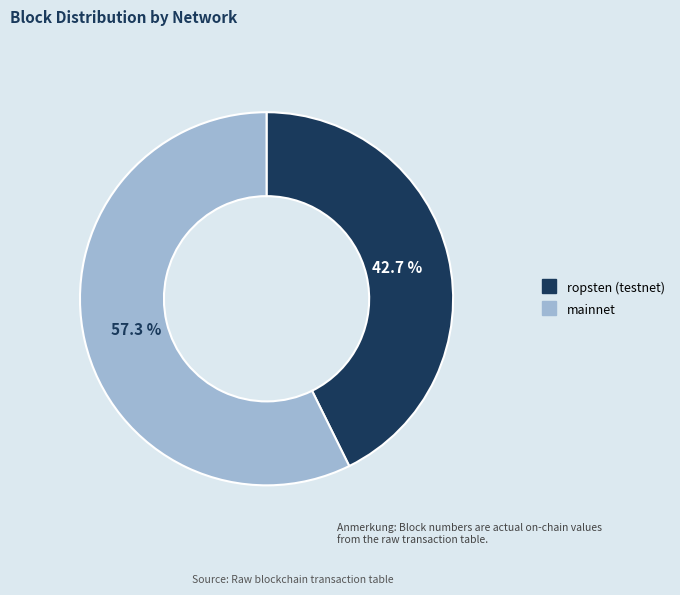

Is there a majority slice in this chart?

Yes